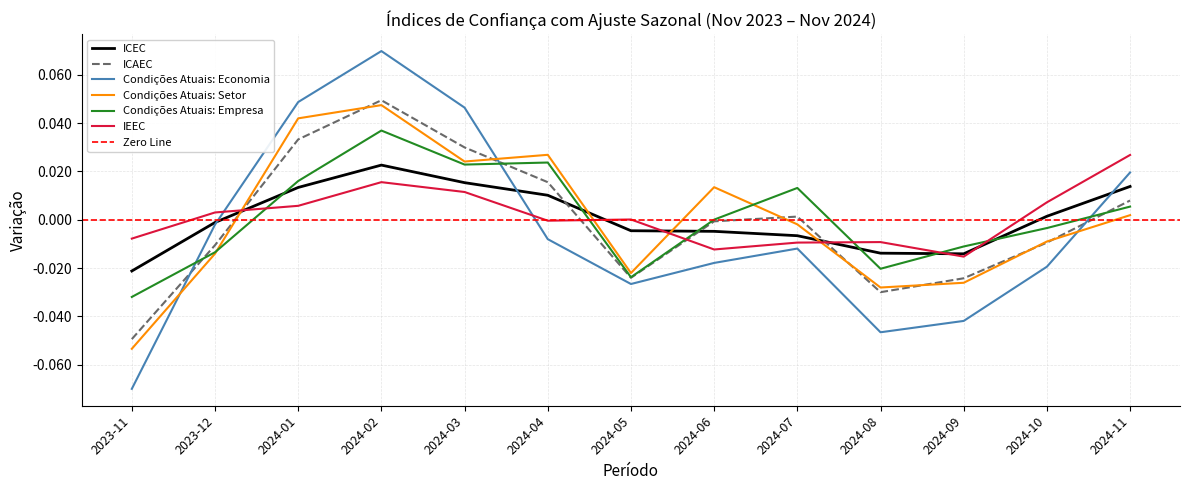

How many values in ICAEC are below zero?

7